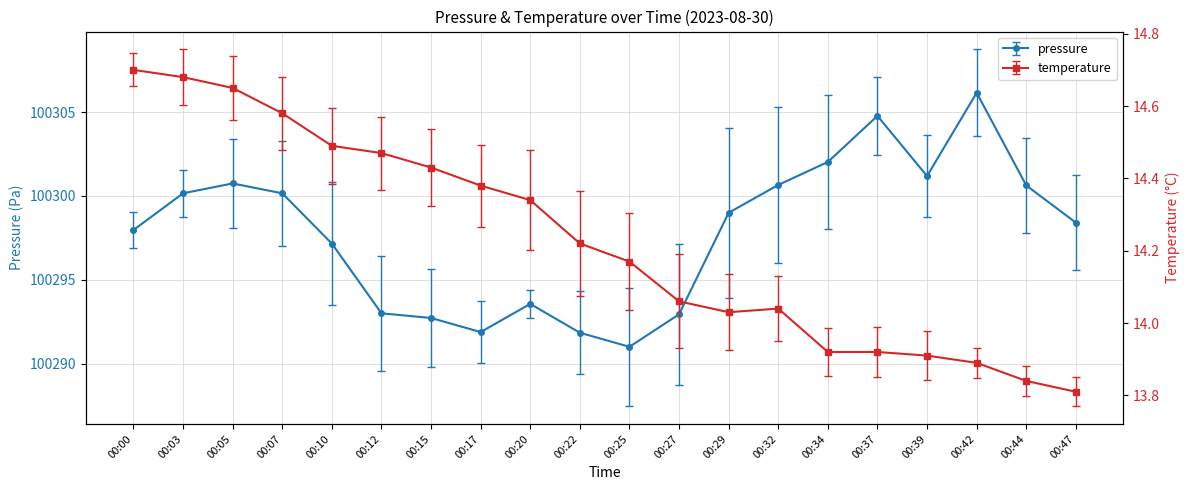

Is the value of temperature at 00:42 greater than the value of pressure at 00:39?

No